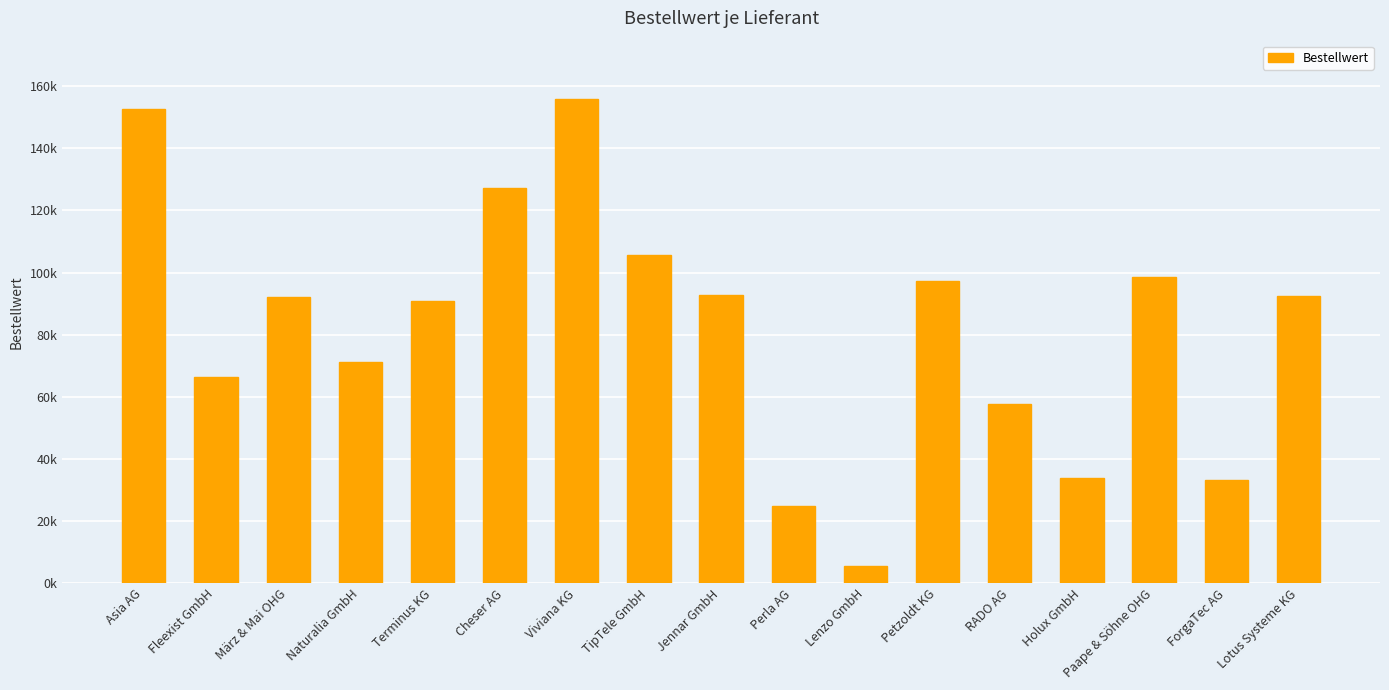

What is the change in value from Asia AG to RADO AG?

-95016